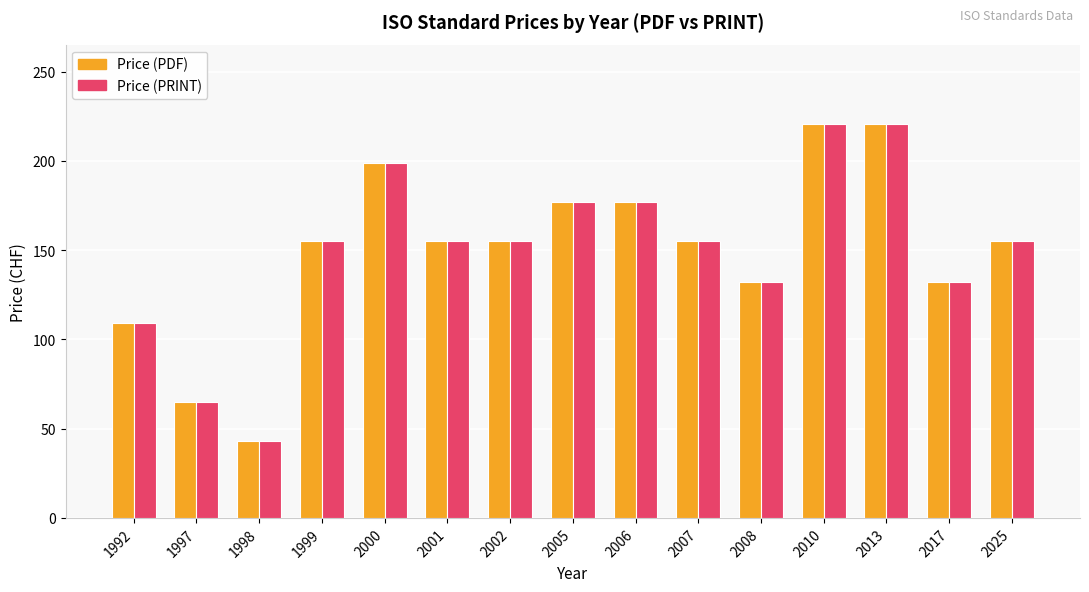

At which category does the chart reach its minimum across all series?

1998